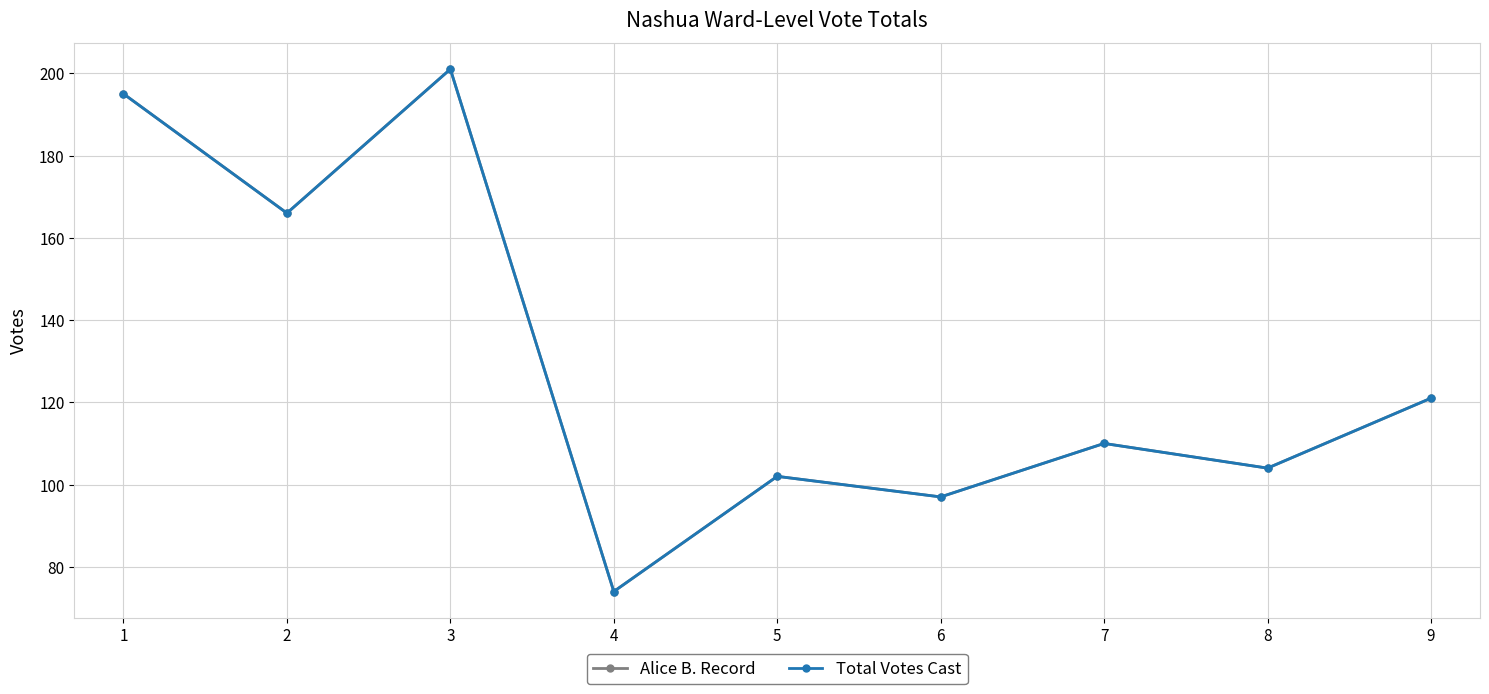

Does the chart have visible grid lines?

Yes